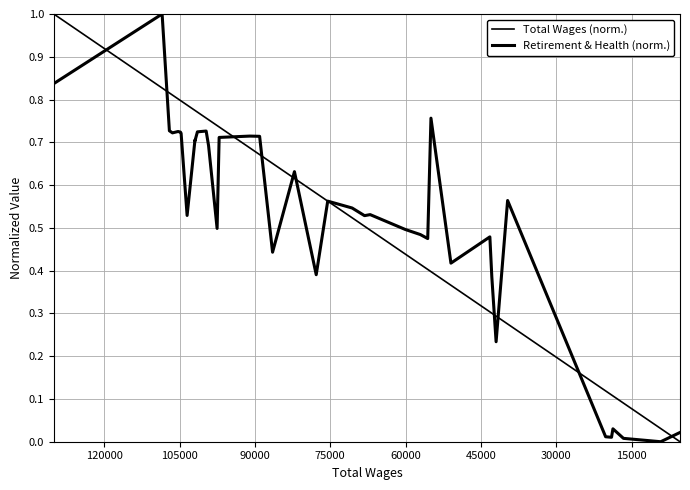

Rank the series by their average value, from highest to lowest.

Total Wages (norm.), Retirement & Health (norm.)